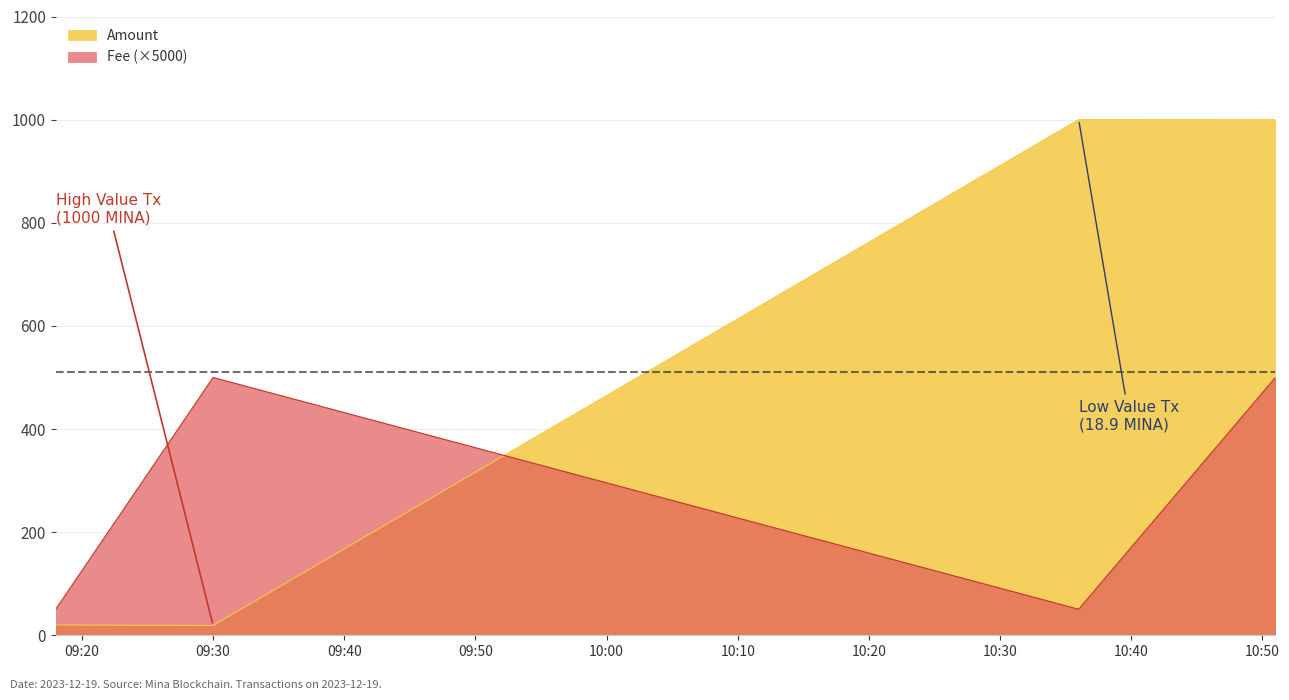

How many interior local peaks does the Fee (×5000) series have?

1